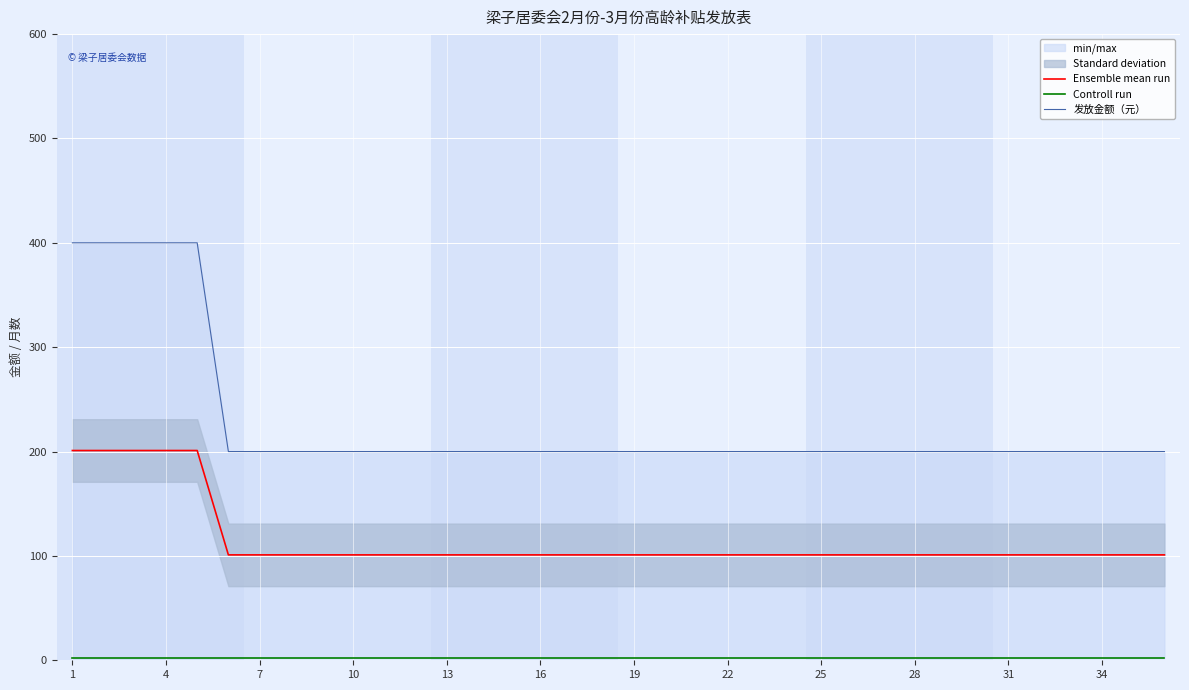

True or false: Ensemble mean run has a value of 101 at 19.

True